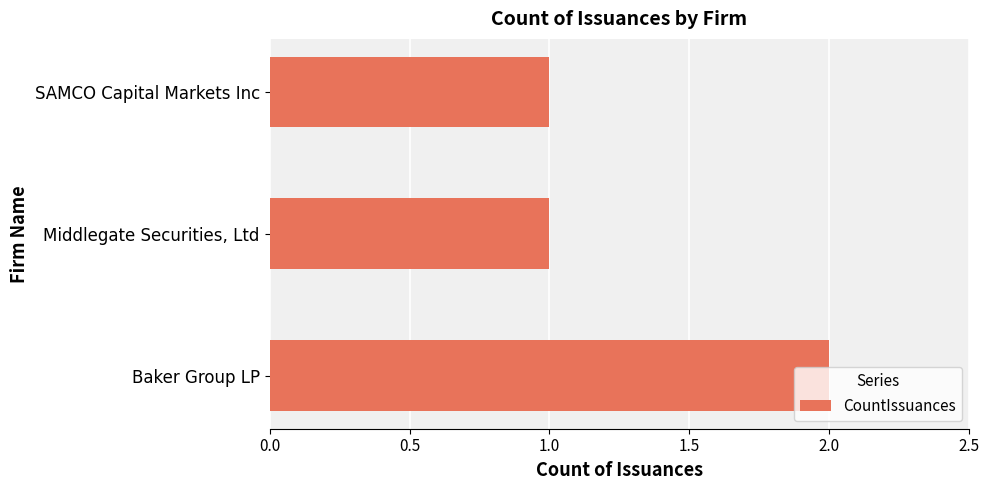

Which label corresponds to the largest value in the chart?

Baker Group LP